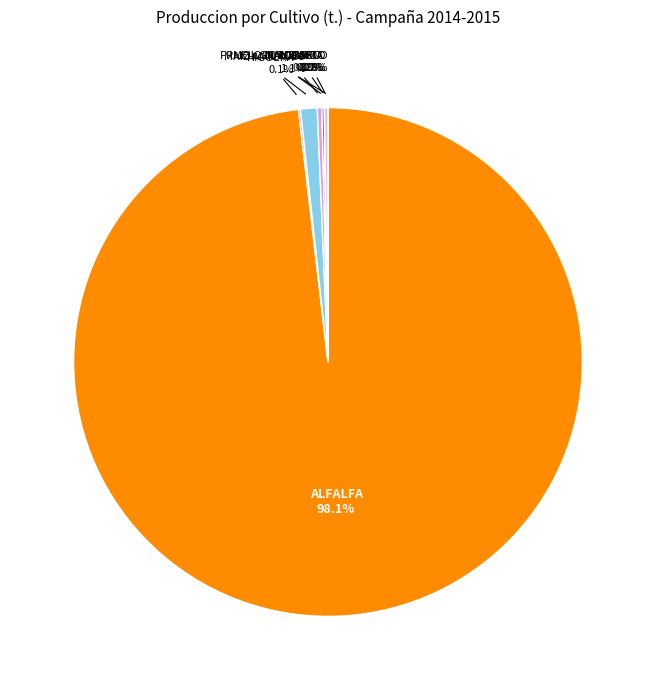

Is there any slice that represents more than half of the pie?

Yes